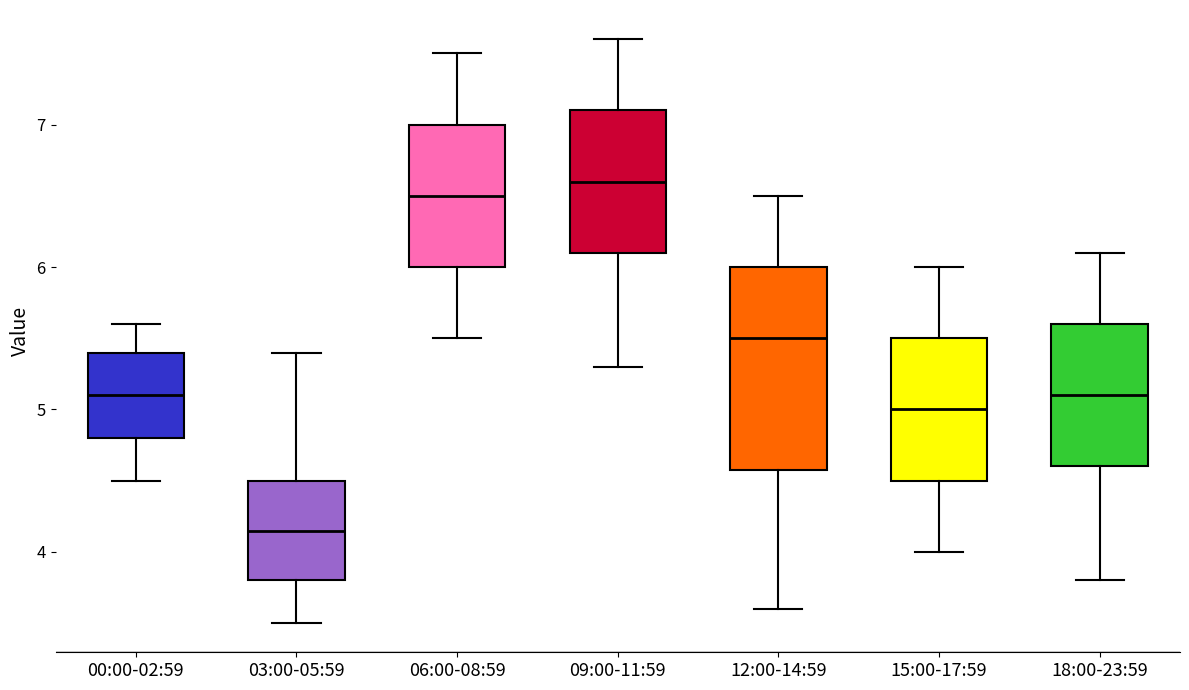

Which box is the tallest, from its lower edge to its upper edge?

12:00-14:59